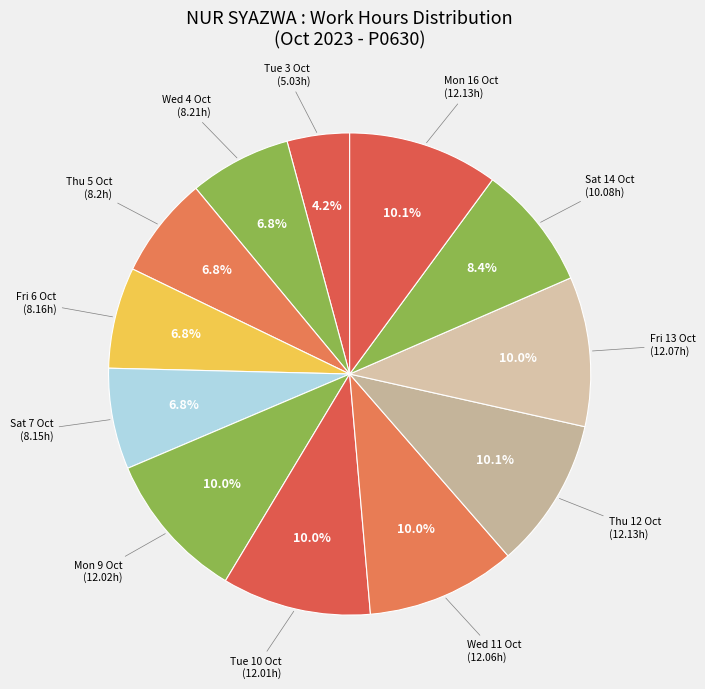

Count the number of slices in the pie.

12